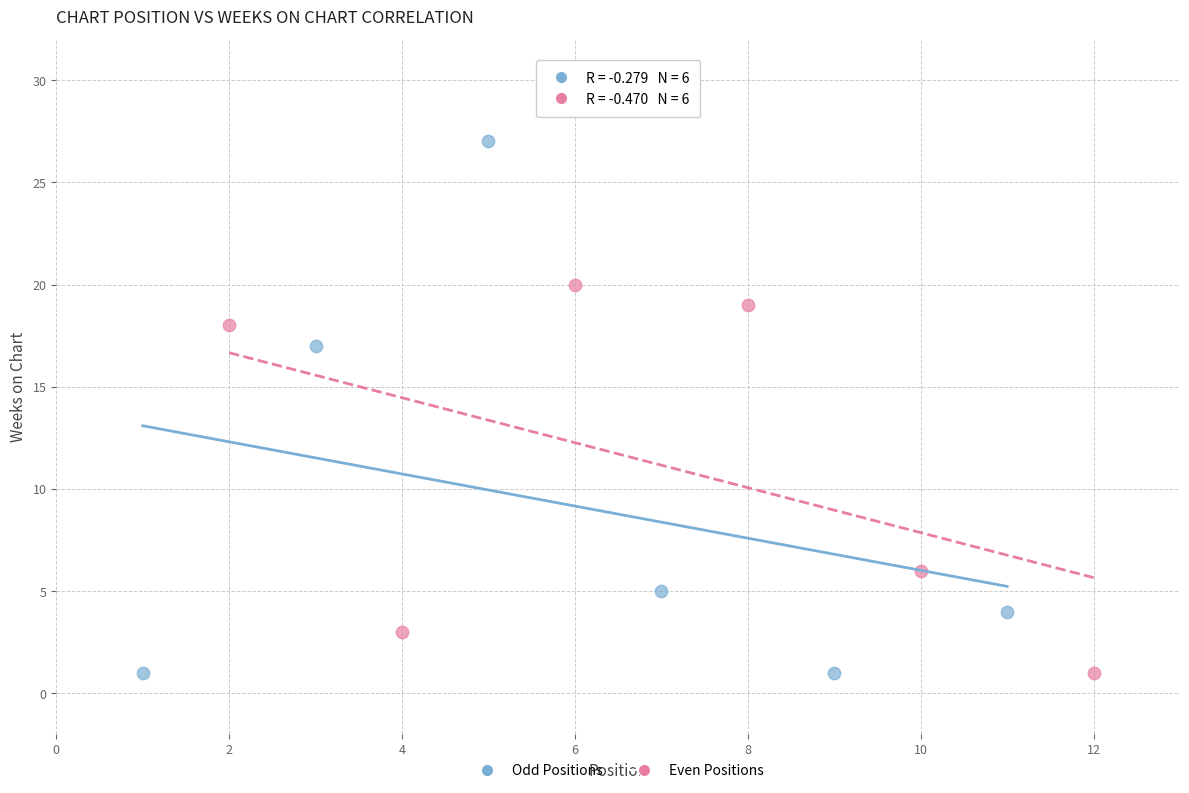

Which series has the widest spread of Y values?

Odd Positions